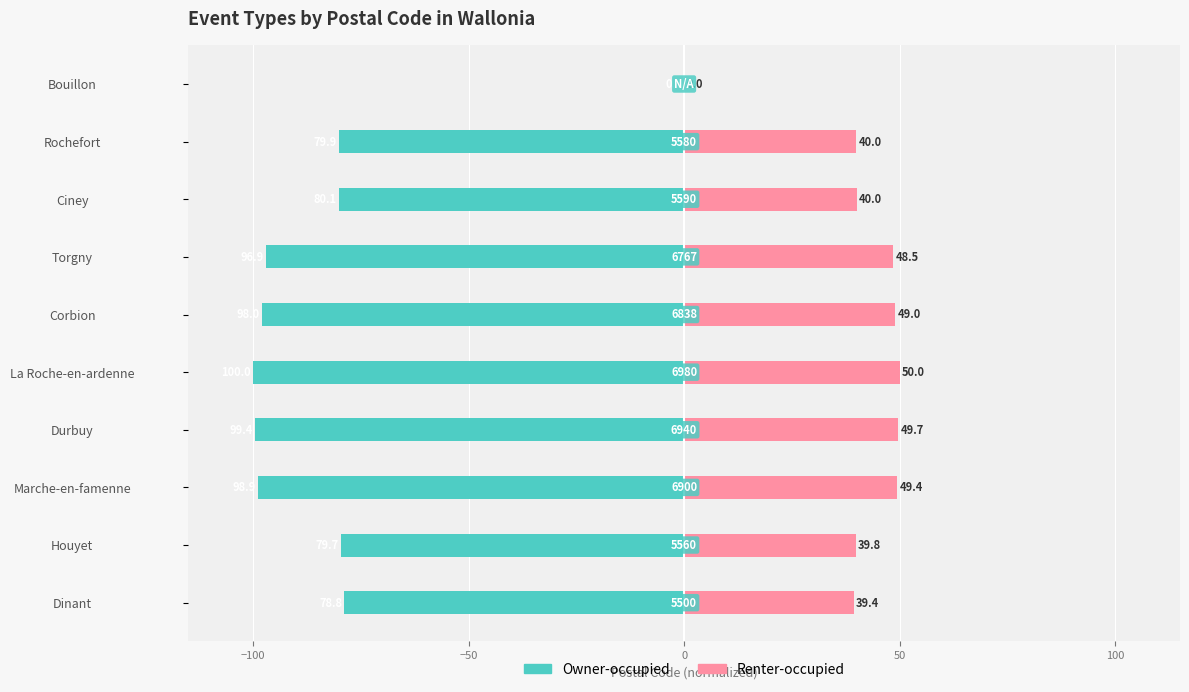

What is the value of the Owner-occupied bar at the 8th from the left?

-80.1